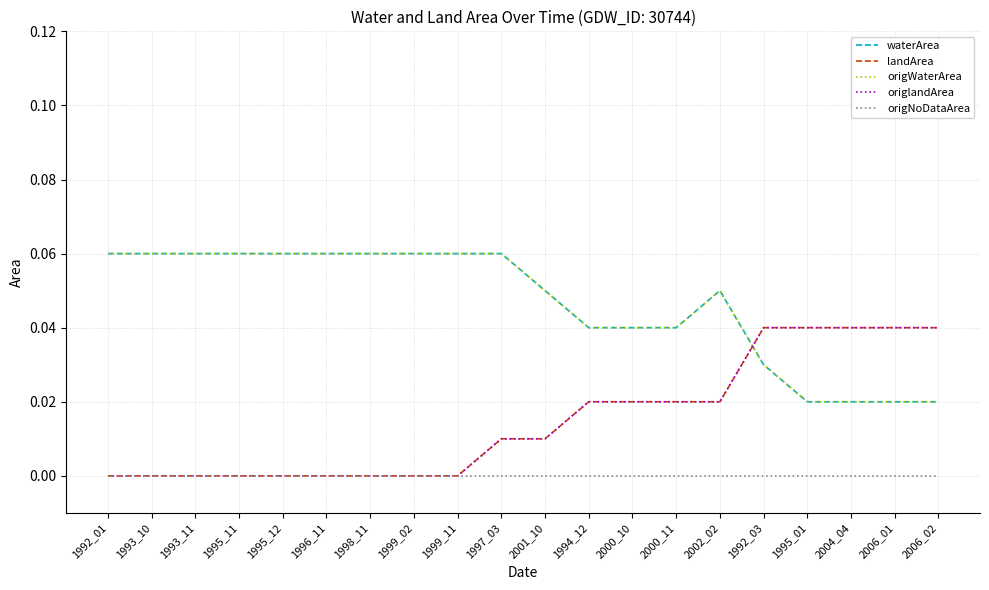

What is the maximum value for origWaterArea?

0.1